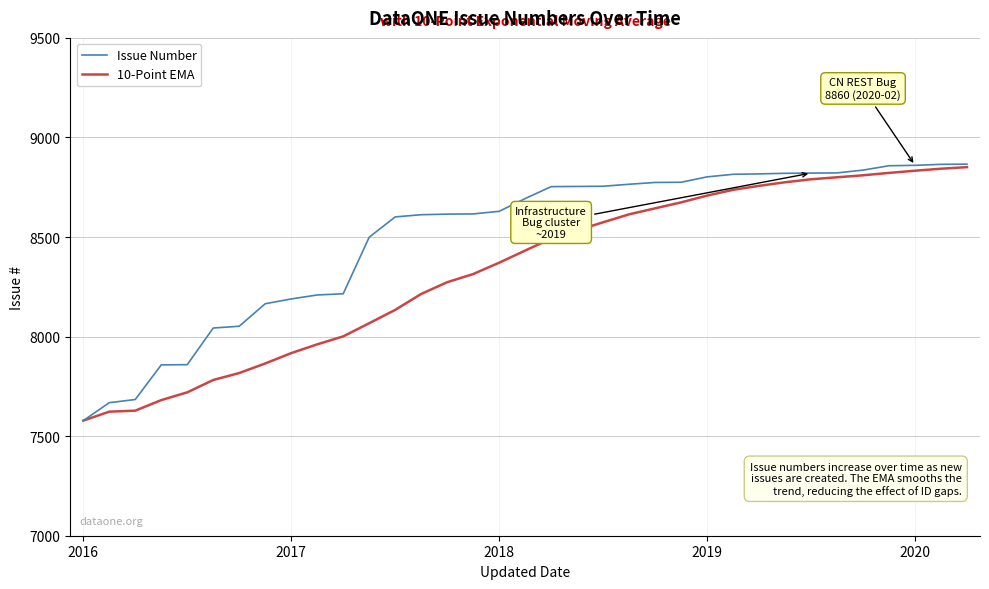

What is the smallest value displayed?

7578